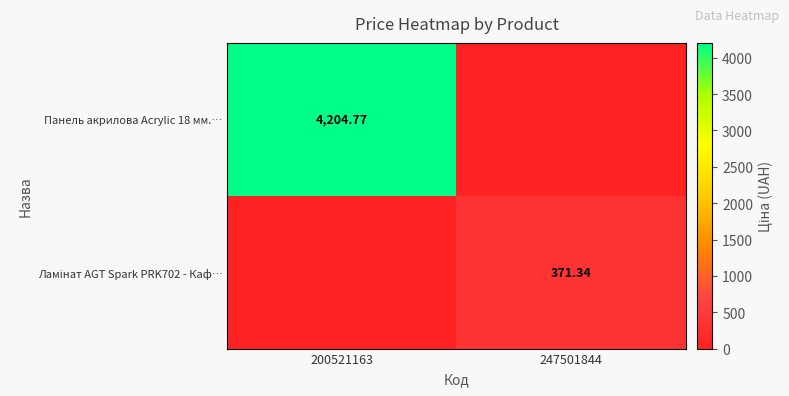

How many values in the Ламінат AGT Spark PRK702 - Каф… series are below 371?

1